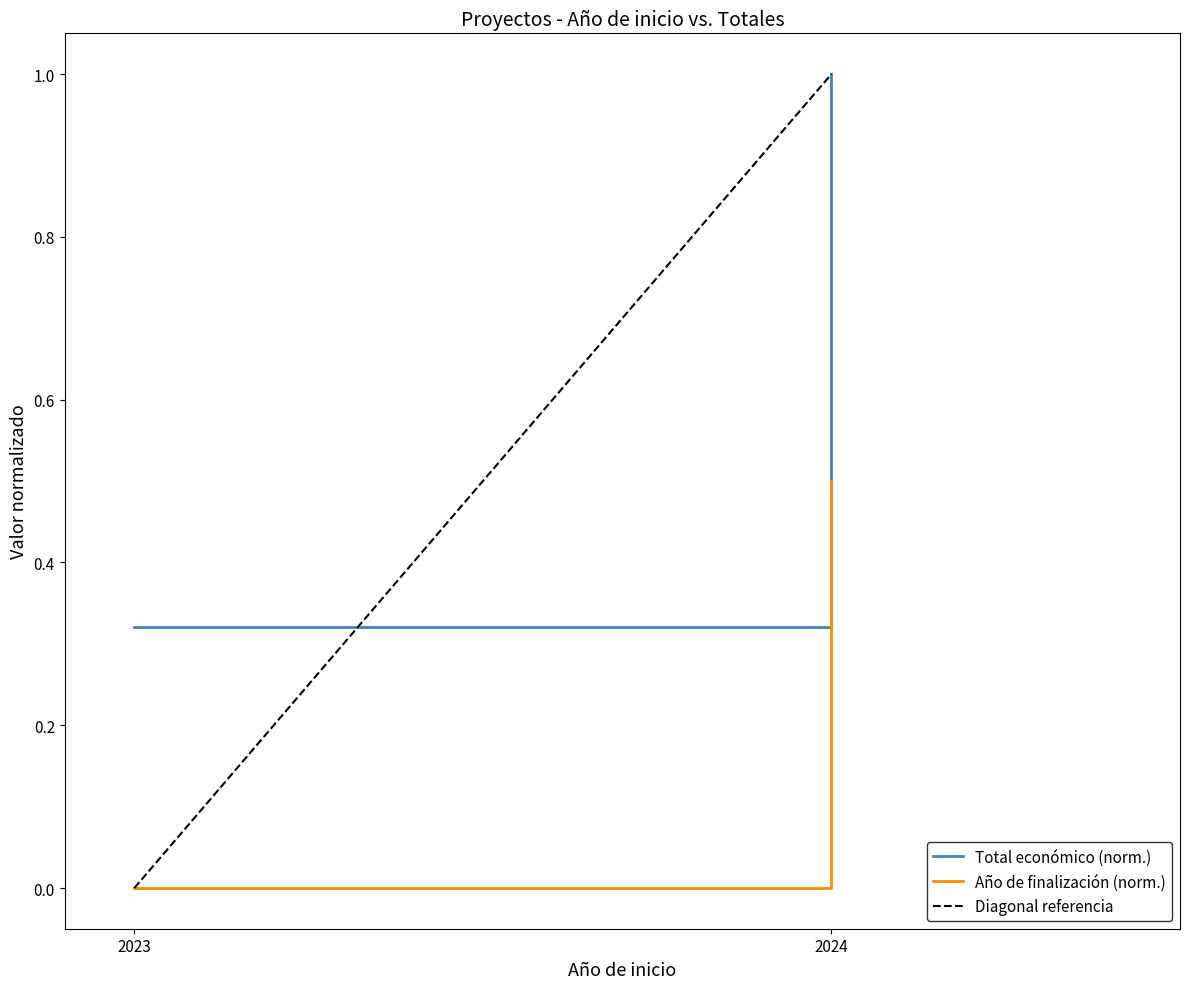

What is the difference between the maximum and minimum values in the Total económico (norm.) series?

0.7